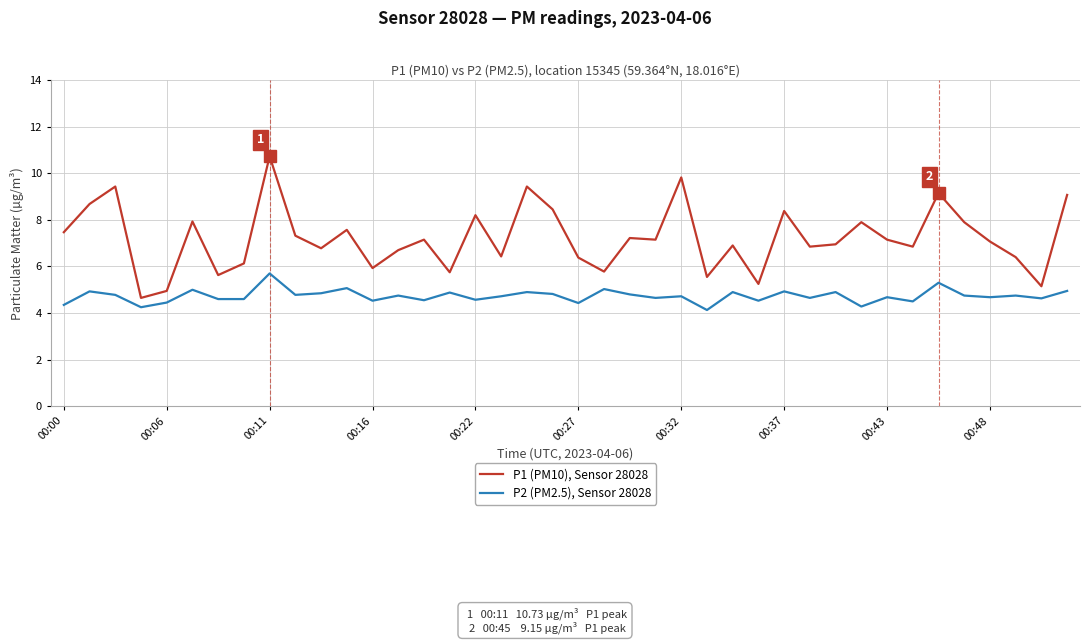

What is the maximum value for P2 (PM2.5), Sensor 28028?

5.7